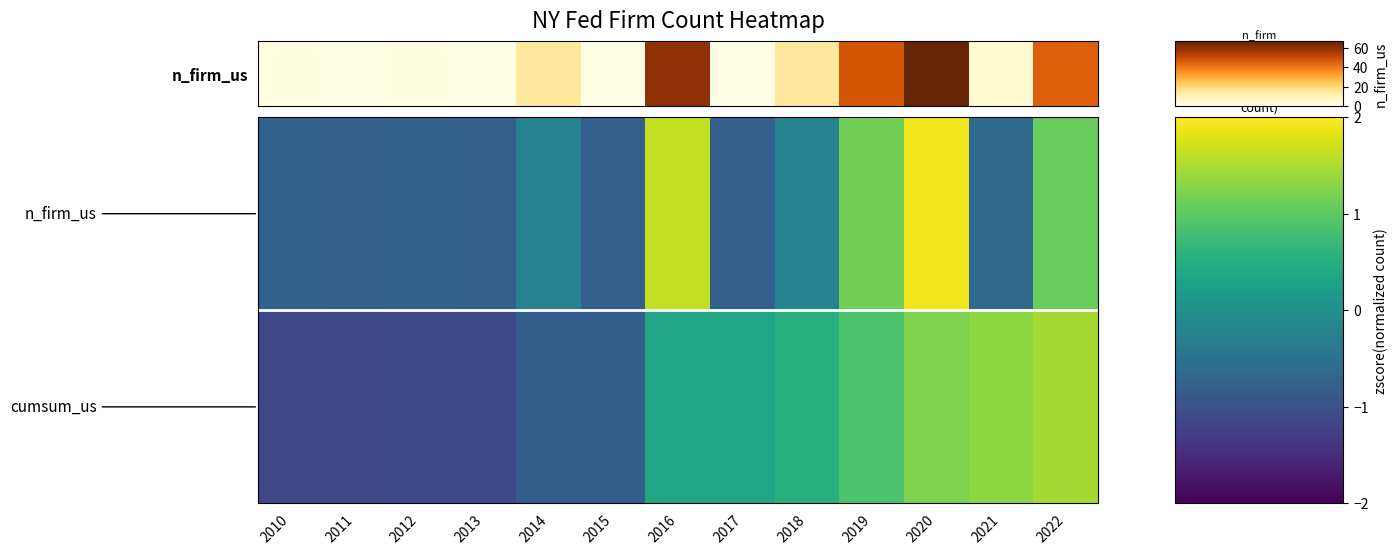

At which category is the sum across all series the highest?

2020